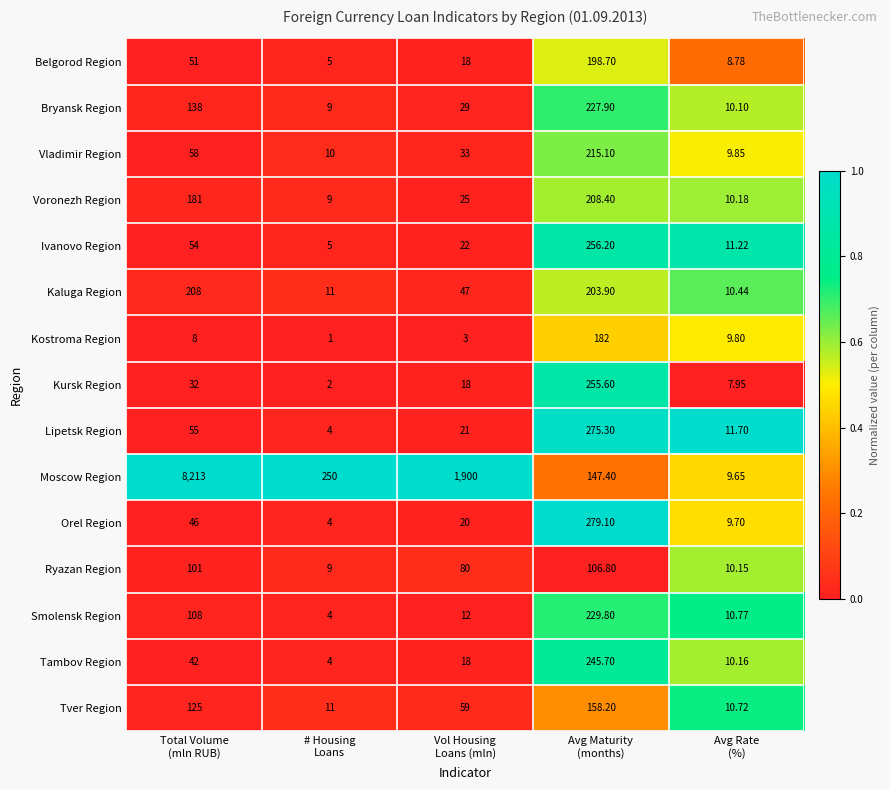

Which series has the largest total across all categories?

Moscow Region